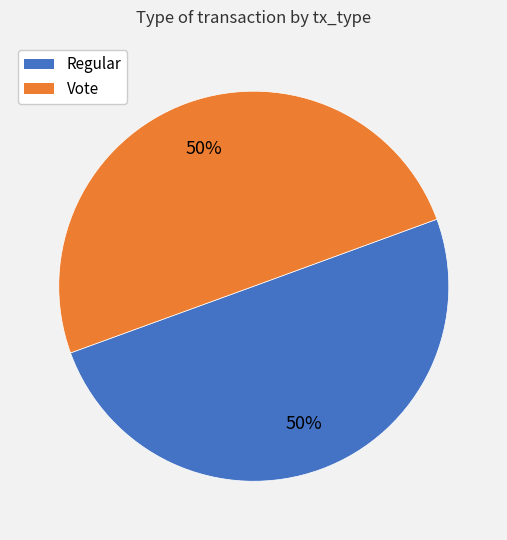

Do Regular and Vote together represent more than half of the pie?

Yes